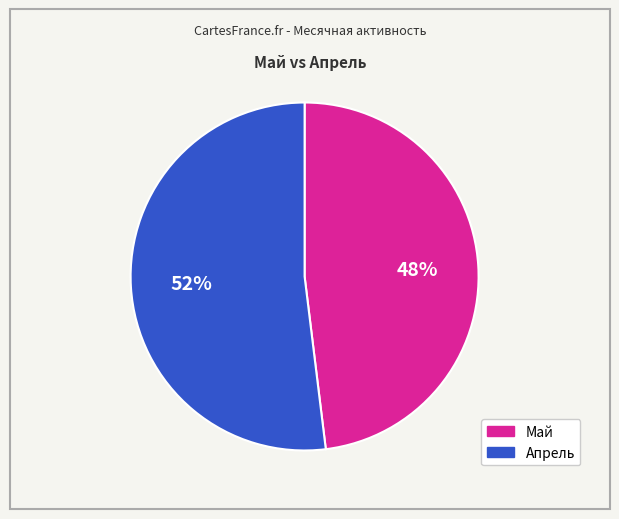

To the nearest percent, what is the average slice percentage?

50%